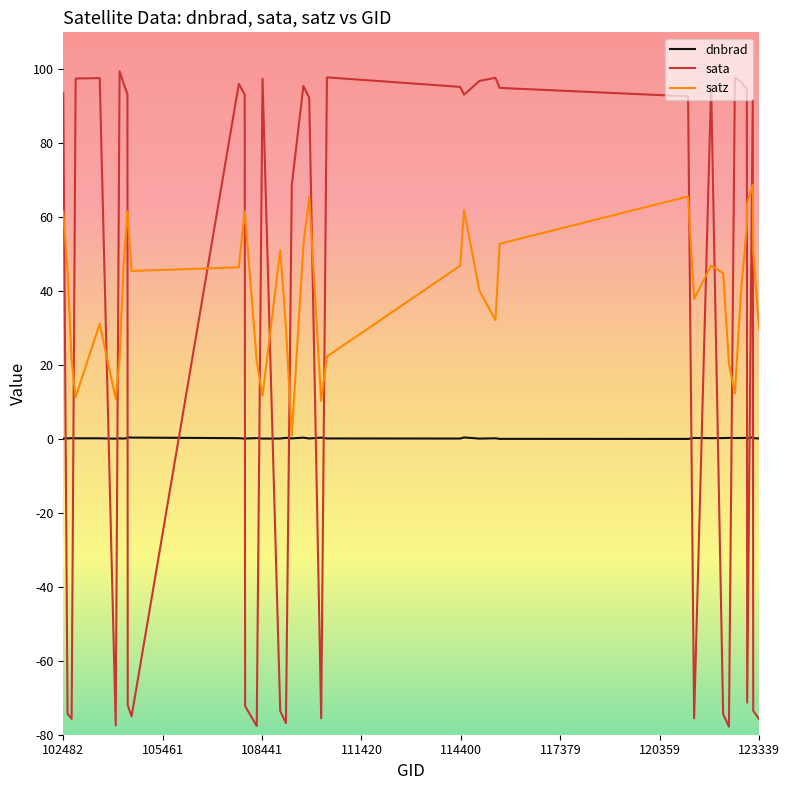

What are all the series names shown in the legend?

dnbrad, sata, satz